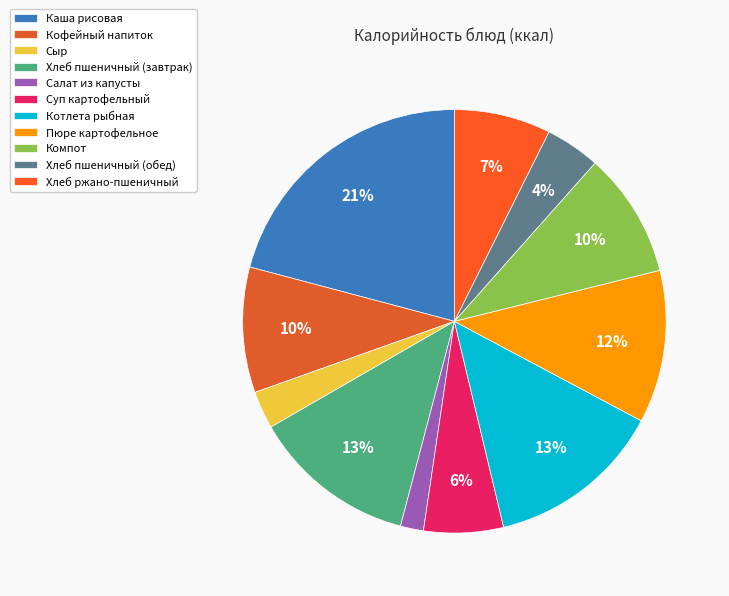

Rank the categories by value from lowest to highest.

Салат из капусты, Сыр, Хлеб пшеничный (обед), Суп картофельный, Хлеб ржано-пшеничный, Компот, Кофейный напиток, Пюре картофельное, Хлеб пшеничный (завтрак), Котлета рыбная, Каша рисовая